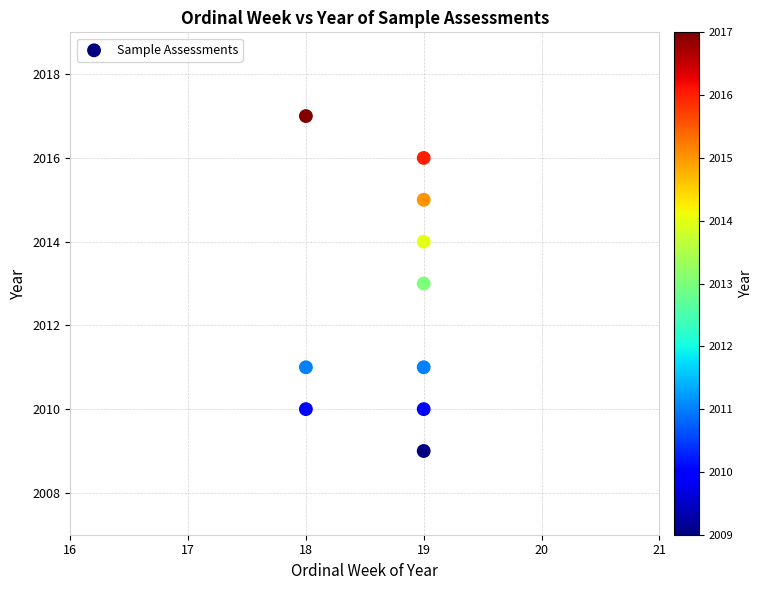

What is the average Y value?

2013